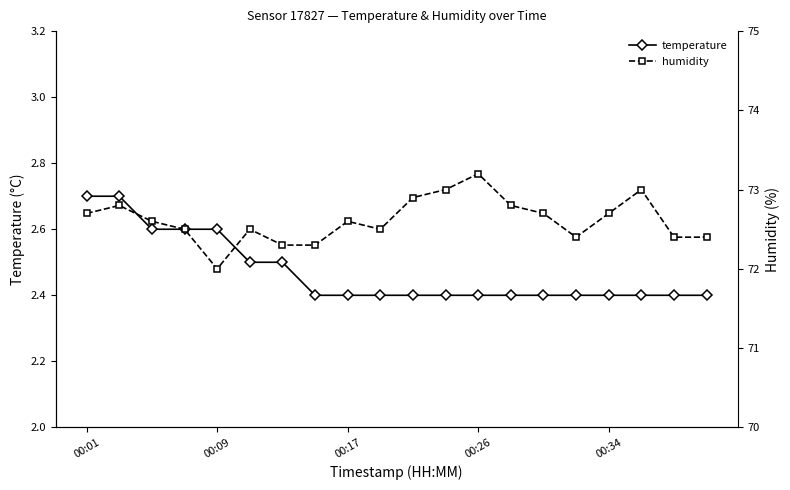

At 15, list the series in order from largest to smallest.

humidity, temperature